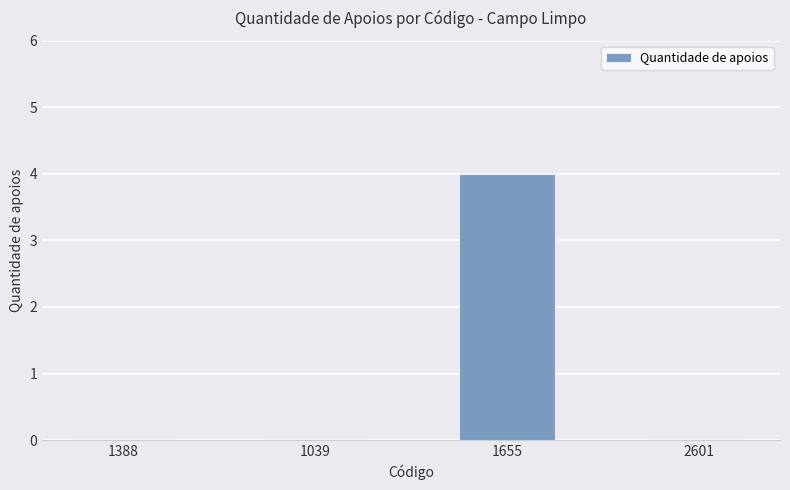

What is the greatest value displayed?

4